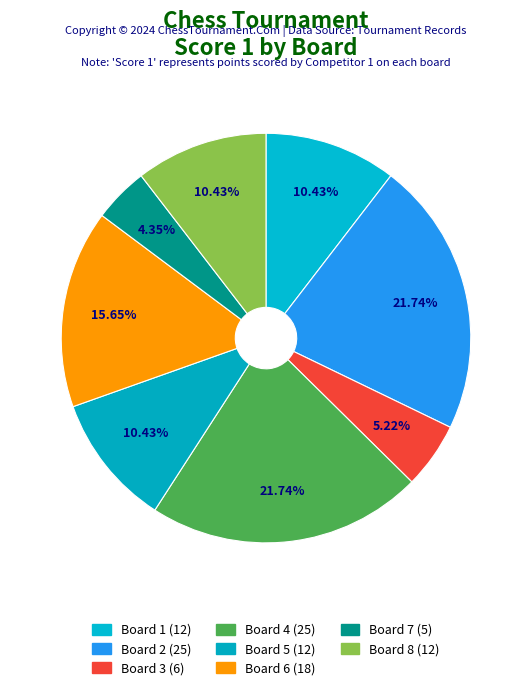

To the nearest percent, what is the average slice percentage?

12%